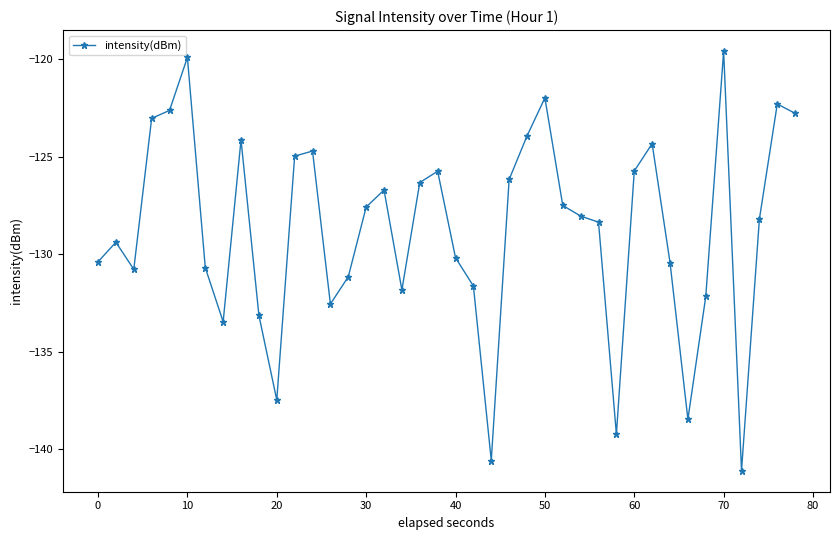

True or false: there are more than 2 points higher than both neighbors.

True